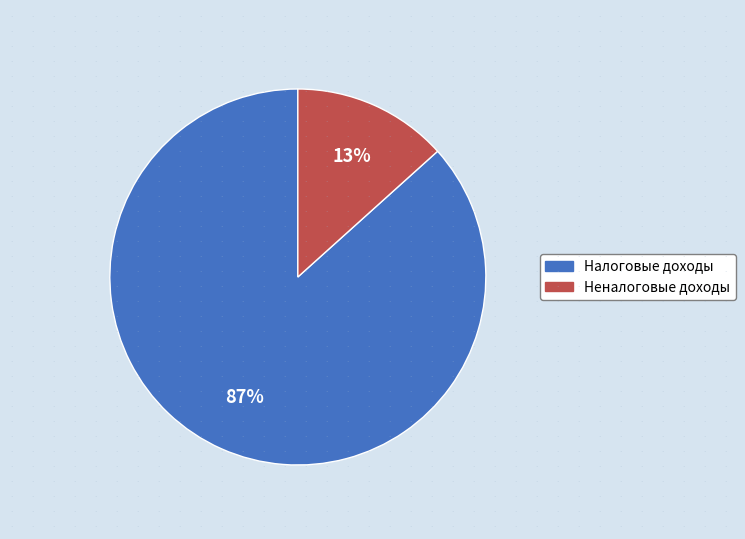

To the nearest percent, what is the average slice percentage?

50%